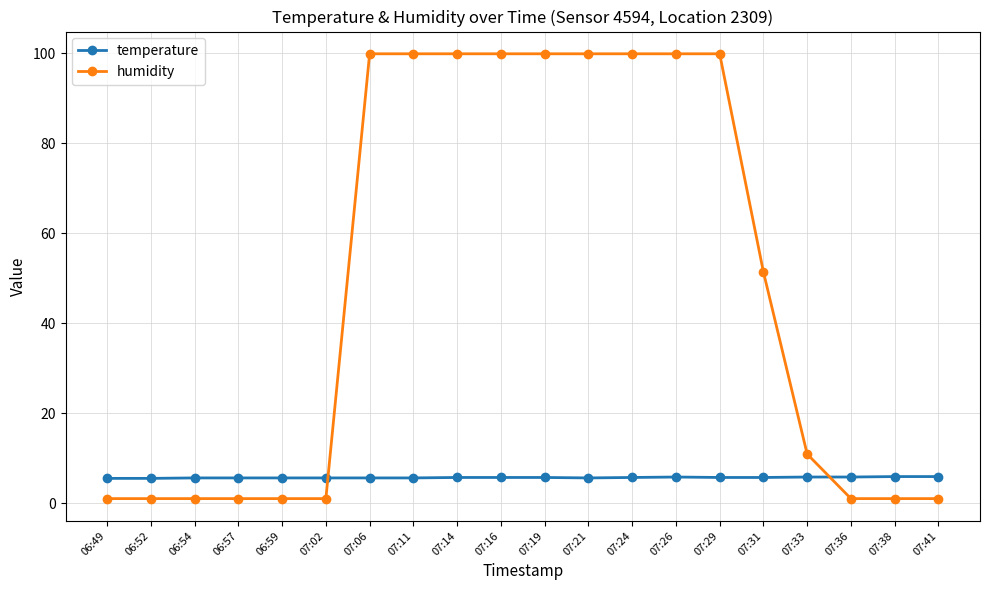

Rank the series by their average value, from highest to lowest.

humidity, temperature